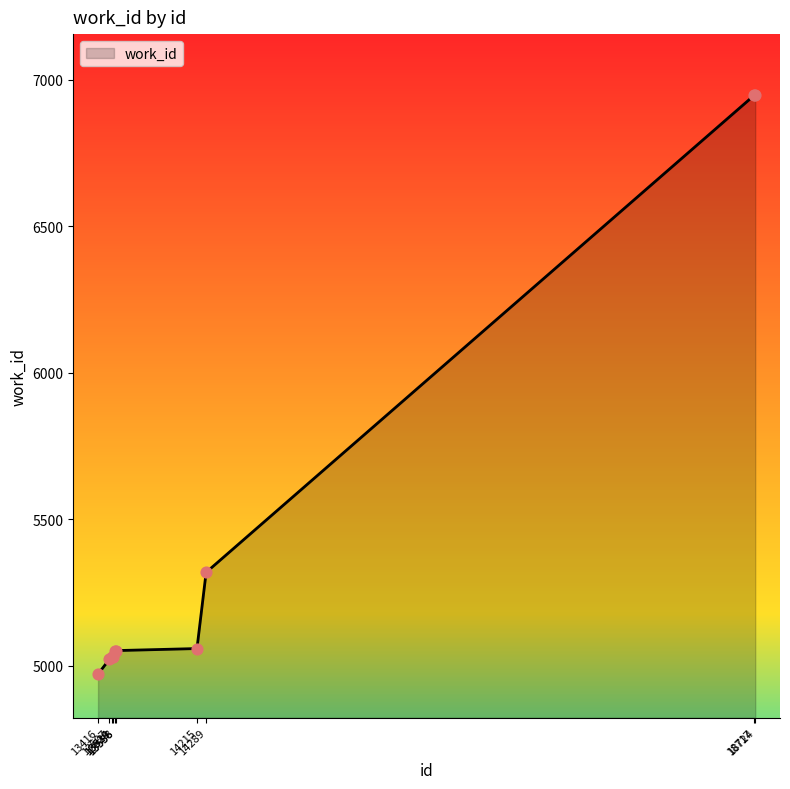

Approximately how many times larger is the value at 13534 compared to 18724?

0.7